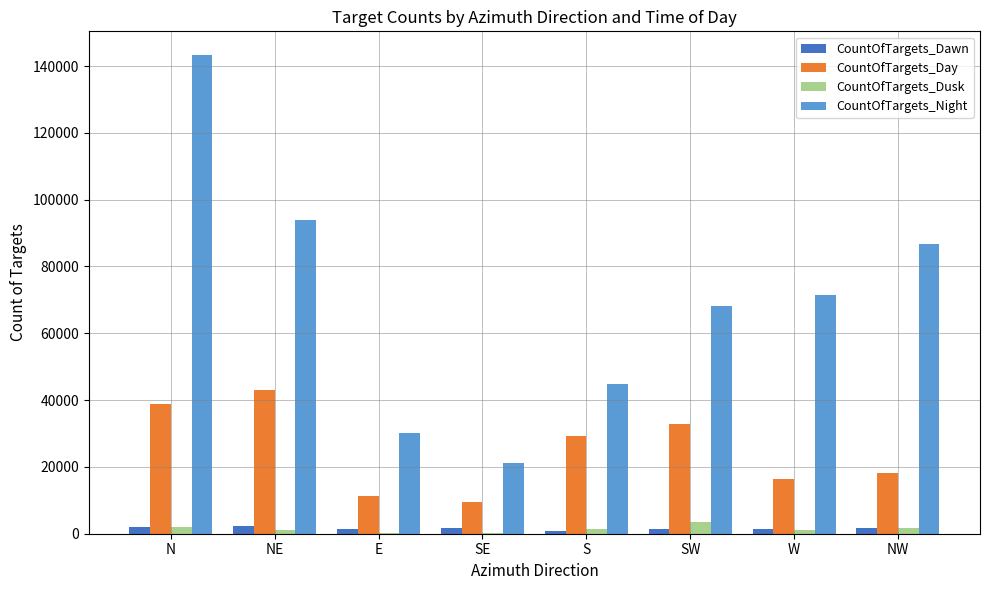

Is it true that CountOfTargets_Night equals 30133 at E?

True